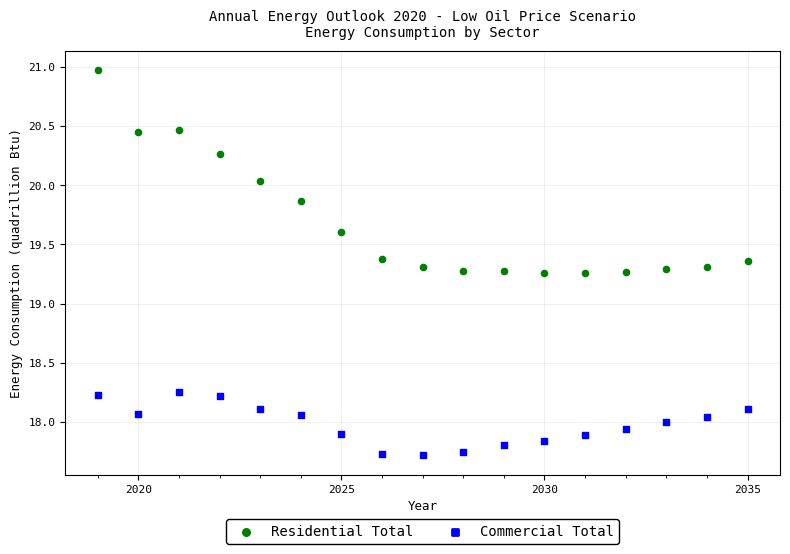

What are all the series names shown in the legend?

Residential Total, Commercial Total